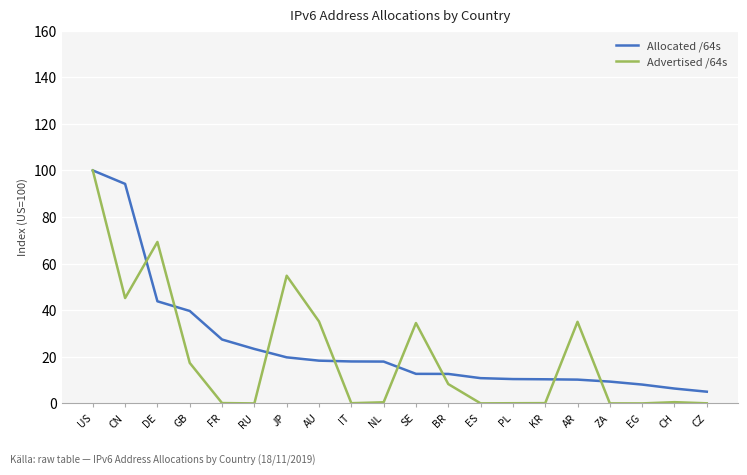

Rank the series by their average value, from highest to lowest.

Allocated /64s, Advertised /64s